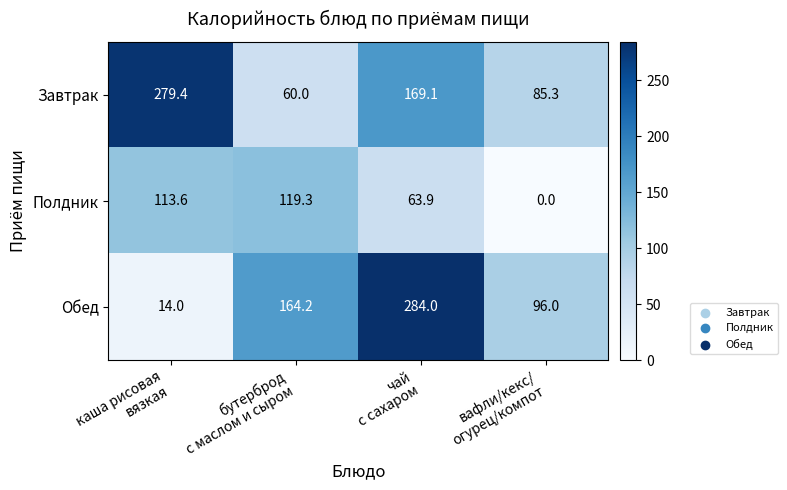

Which series changed the most between бутерброд
с маслом и сыром and вафли/кекс/
огурец/компот?

Полдник